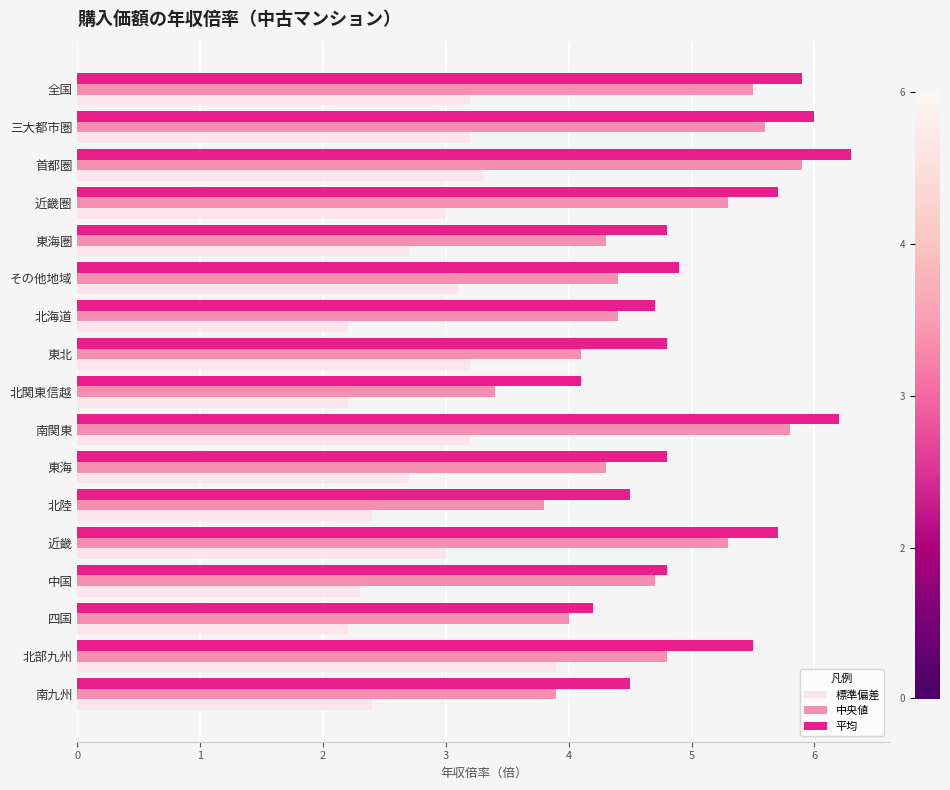

What is the difference between the second highest and minimum values in the 平均 series?

2.1